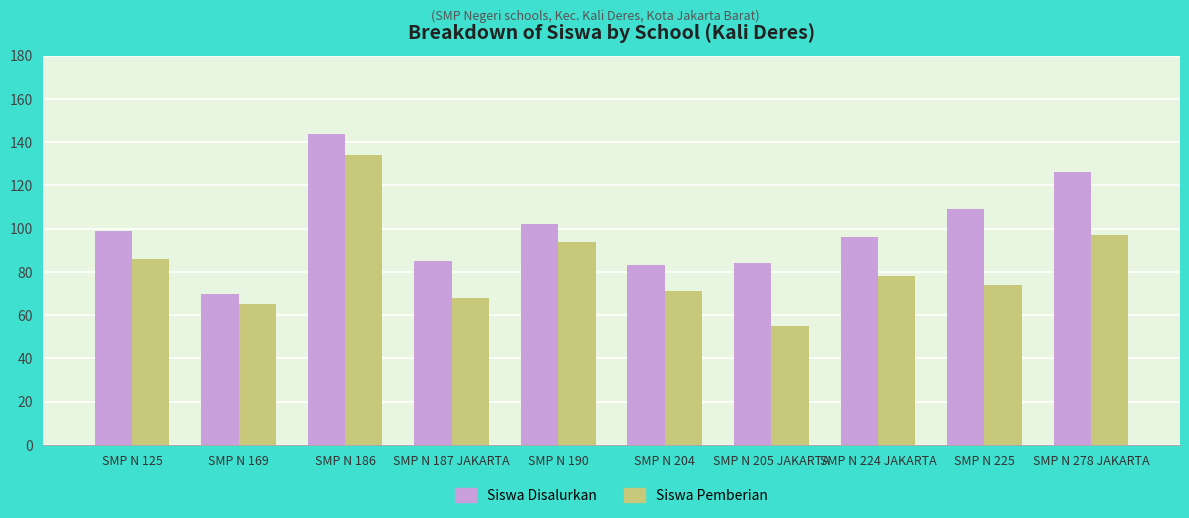

Does the chart contain any negative values?

No